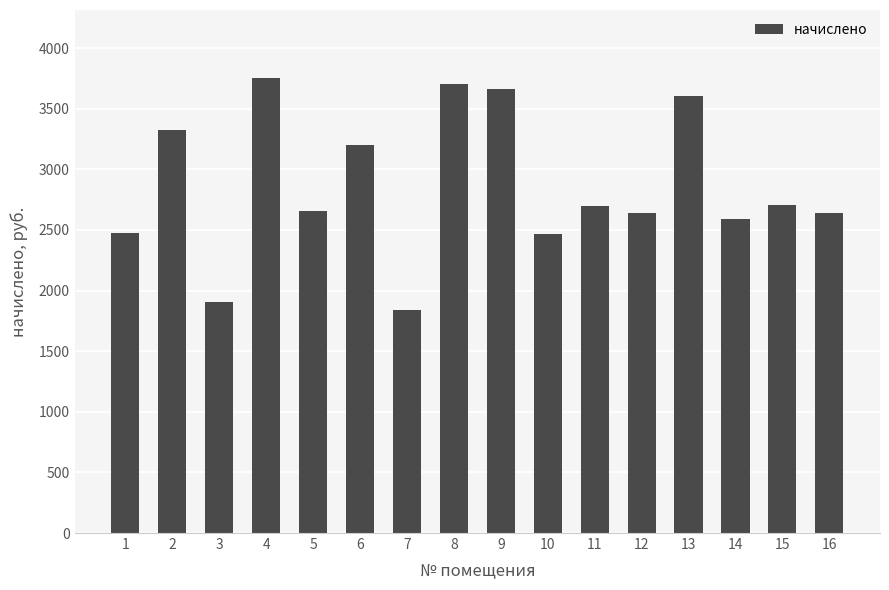

What value does the data have at 5?

2657.9